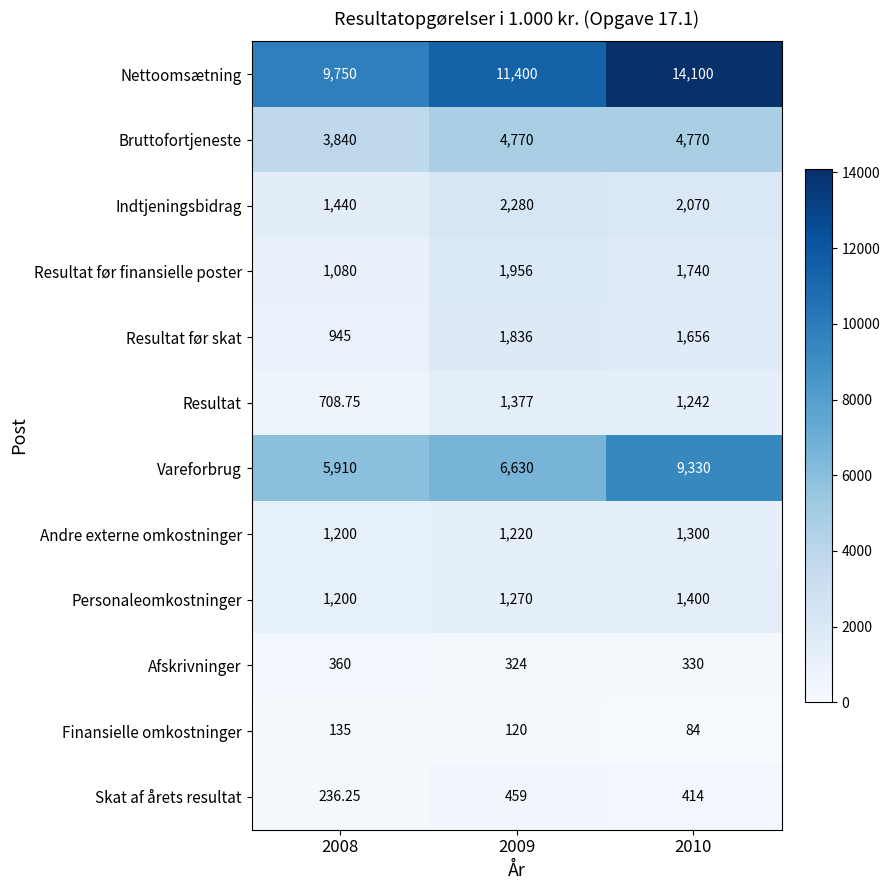

Rank the series by their maximum value, from lowest to highest.

Finansielle omkostninger, Afskrivninger, Skat af årets resultat, Andre externe omkostninger, Resultat, Personaleomkostninger, Resultat før skat, Resultat før finansielle poster, Indtjeningsbidrag, Bruttofortjeneste, Vareforbrug, Nettoomsætning